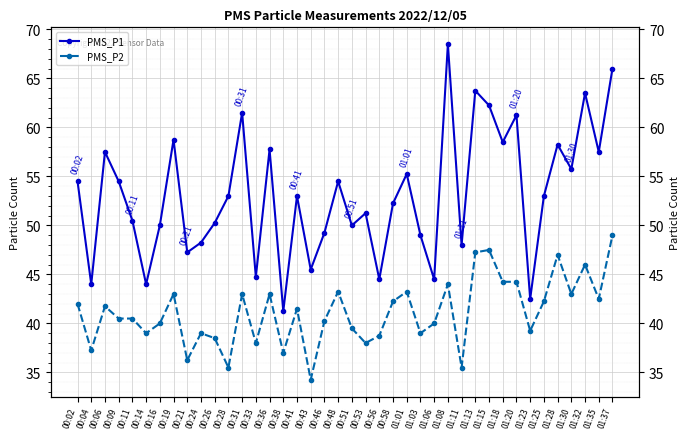

How many lines are shown in the chart?

2